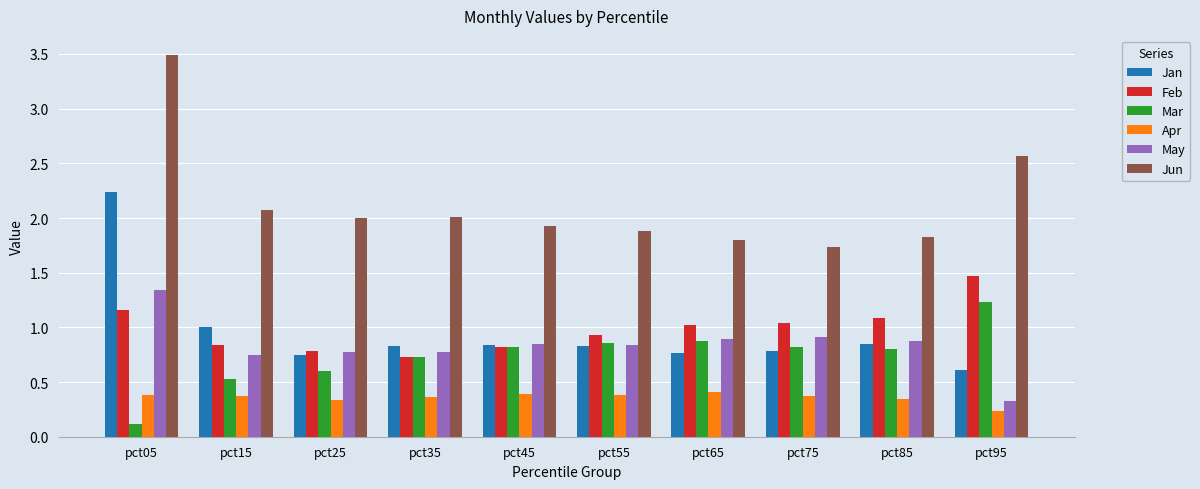

Where is Apr nearest to the value 0?

pct95